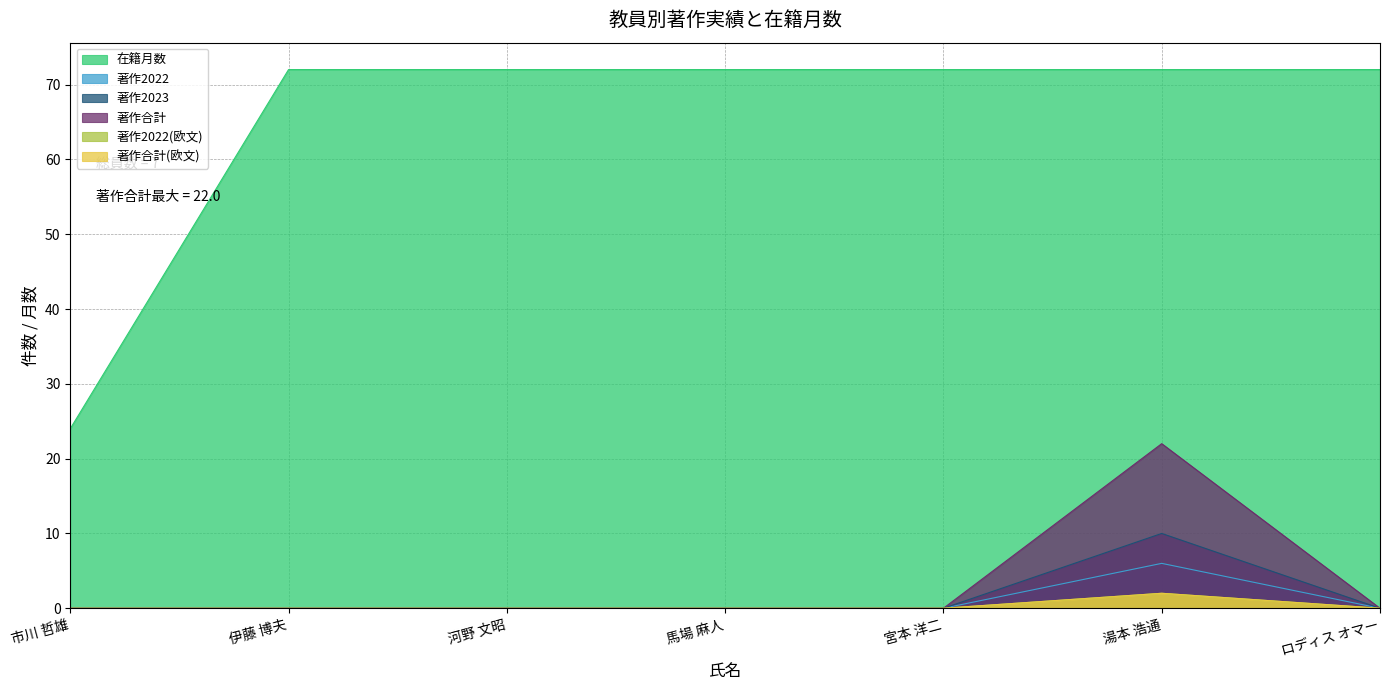

Does the chart have visible grid lines?

Yes